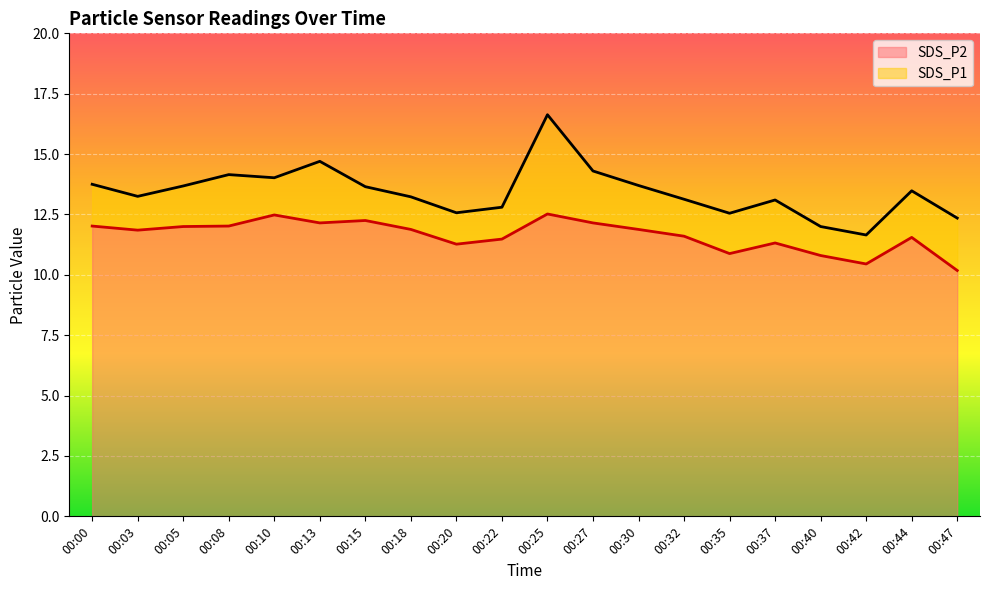

Where is the first local minimum for SDS_P2?

00:03